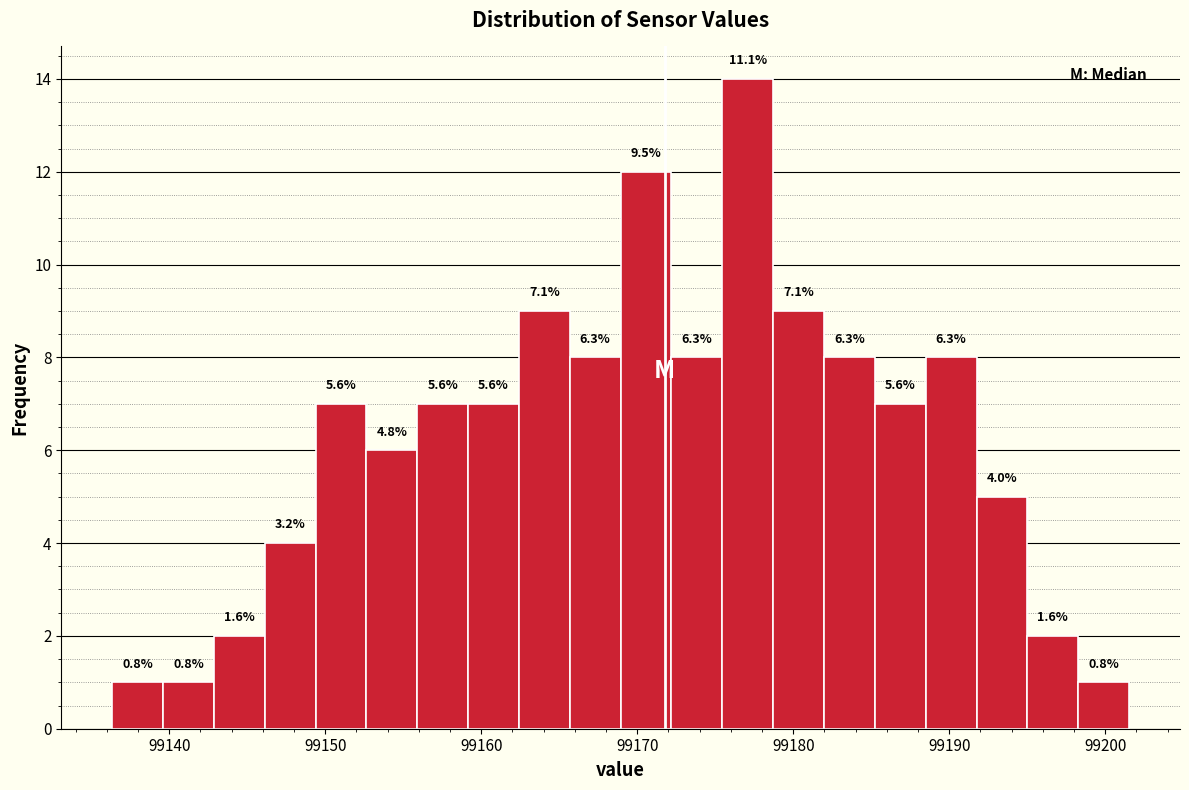

Around what value on the x-axis is the tallest bar? Give the approximate position of its centre, as read against the axis.

99177